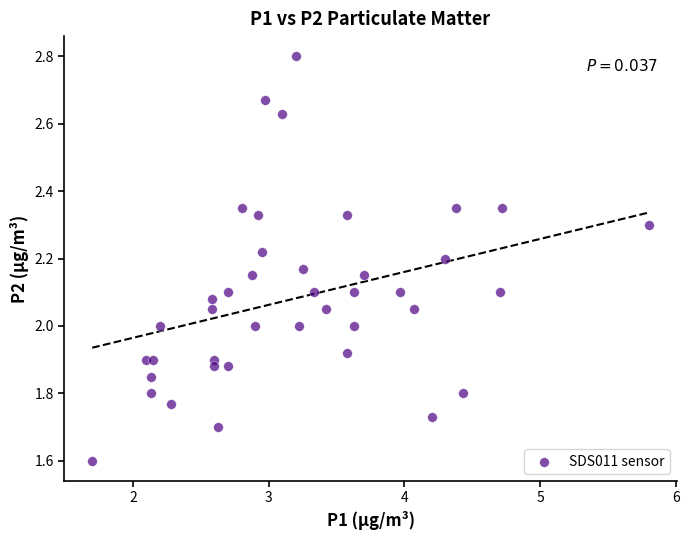

What is the range of X values (max minus min)?

4.1